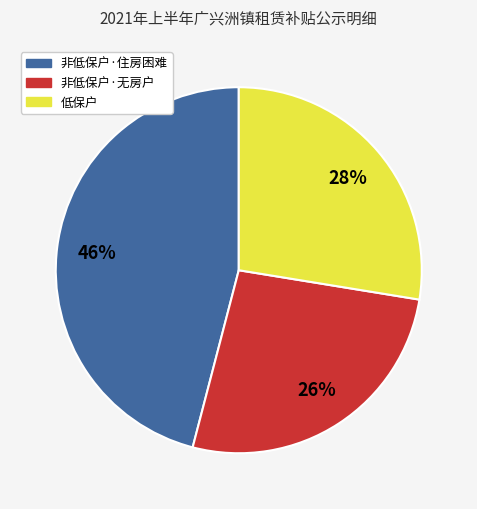

Which category has the biggest portion of the pie?

非低保户·住房困难